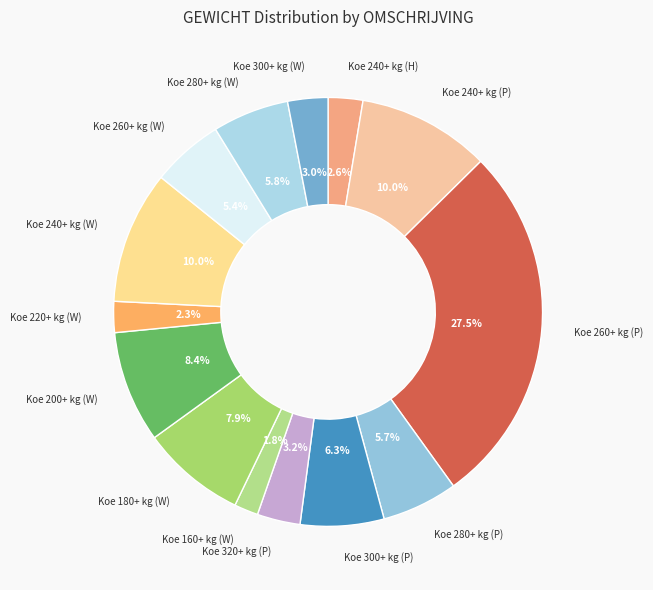

Which slice is the largest?

Koe 260+ kg (P)